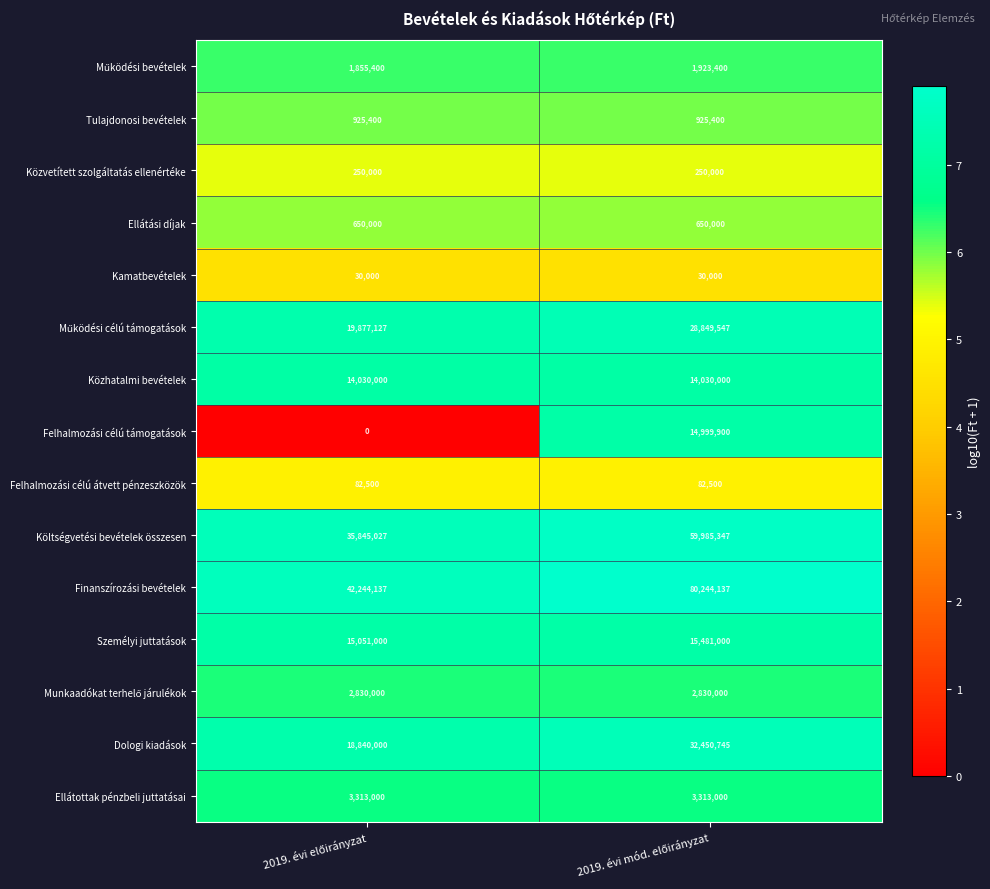

Which series has the largest total across all categories?

Finanszírozási bevételek